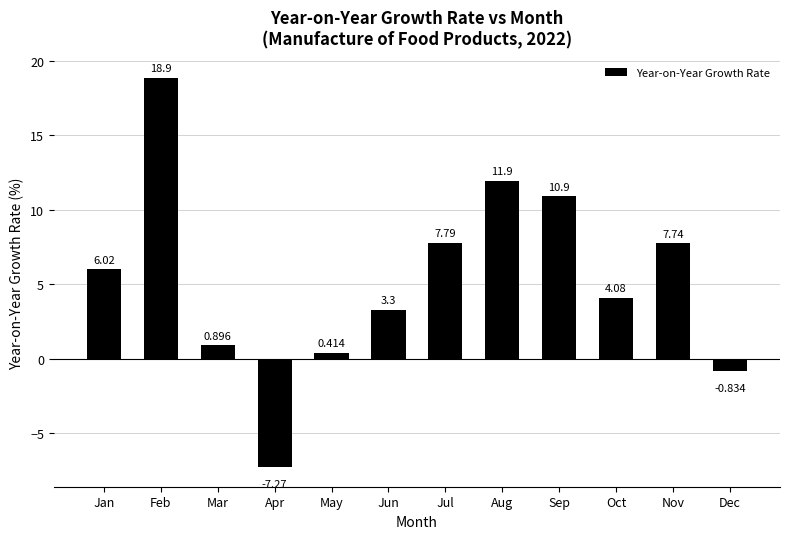

Which has a higher value, Oct or Nov?

Nov